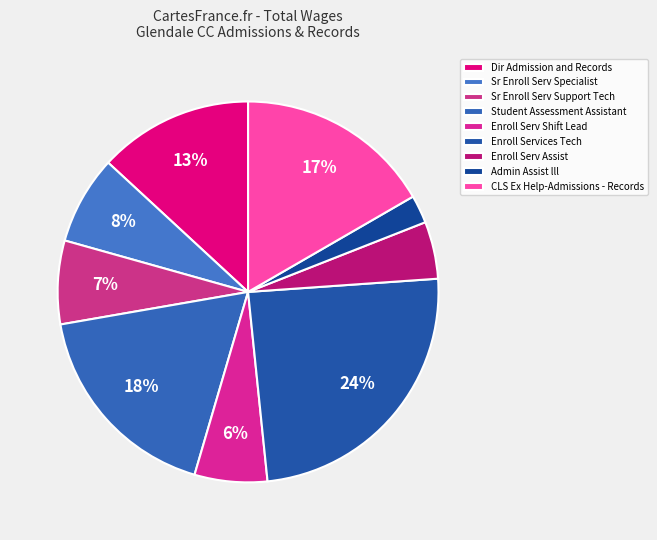

Which slice is the largest?

Enroll Services Tech